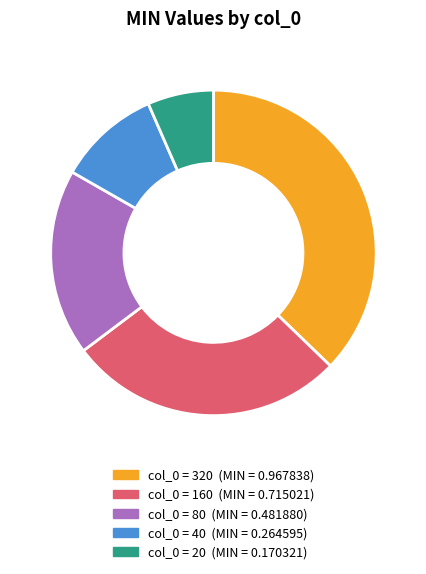

Does any single category account for the majority?

No